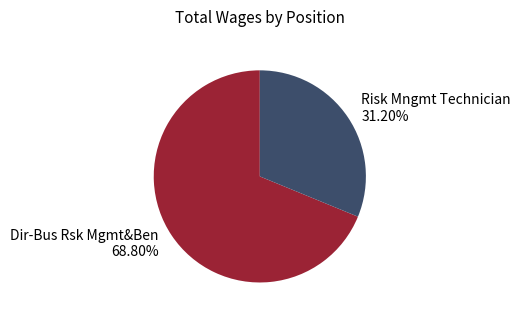

How many segments does this pie chart have?

2